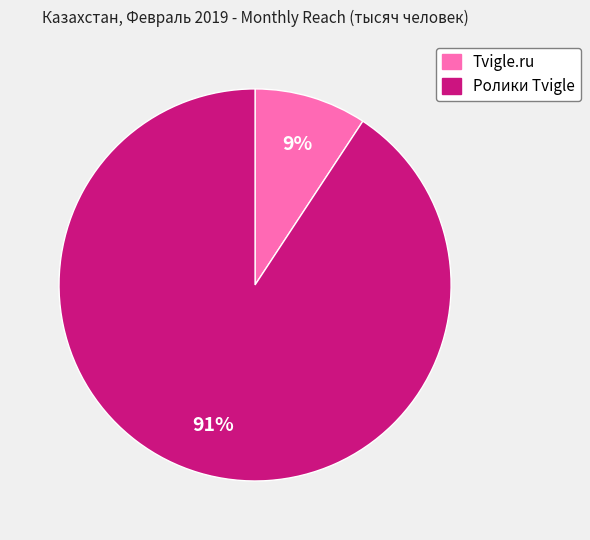

True or false: Ролики Tvigle accounts for 99% of the total.

False